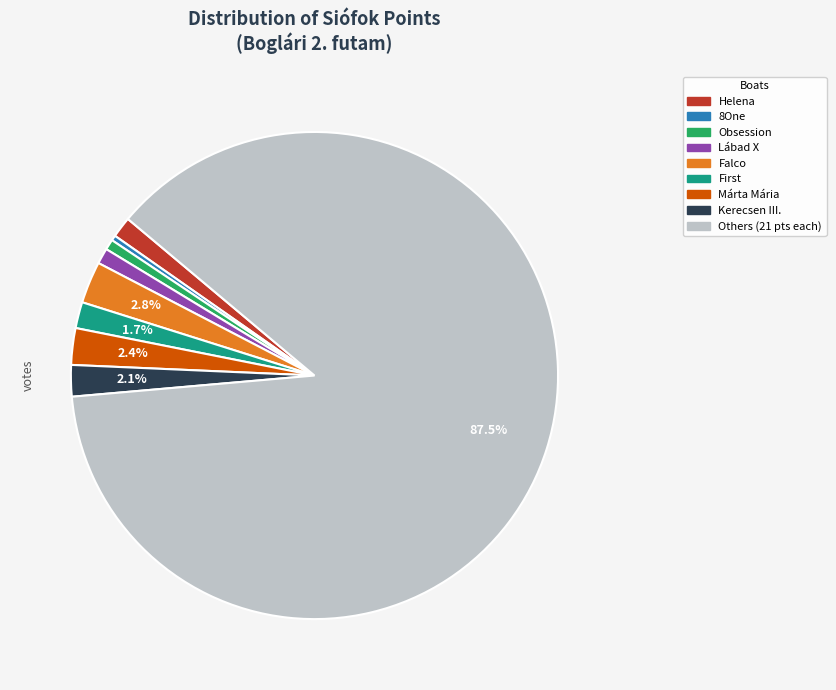

Does any single category account for the majority?

Yes